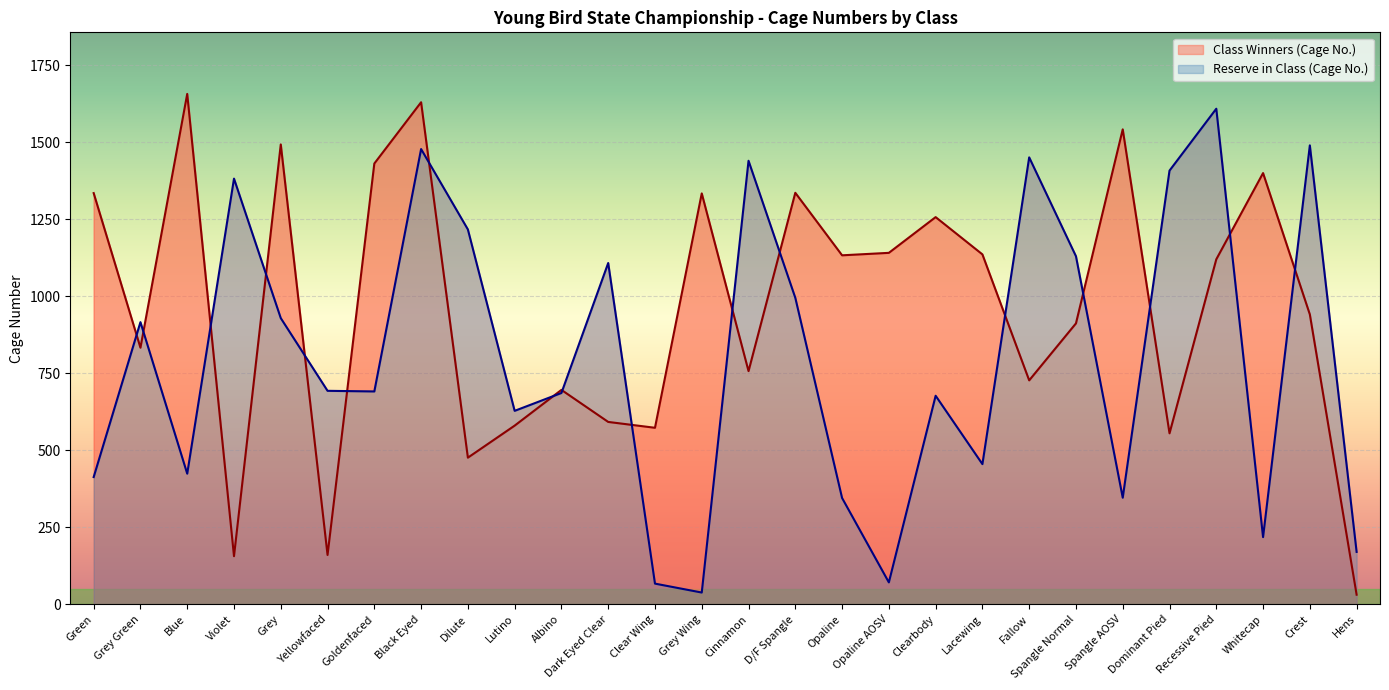

What is the sum of the Reserve in Class (Cage No.) values at Crest and Green?

1903